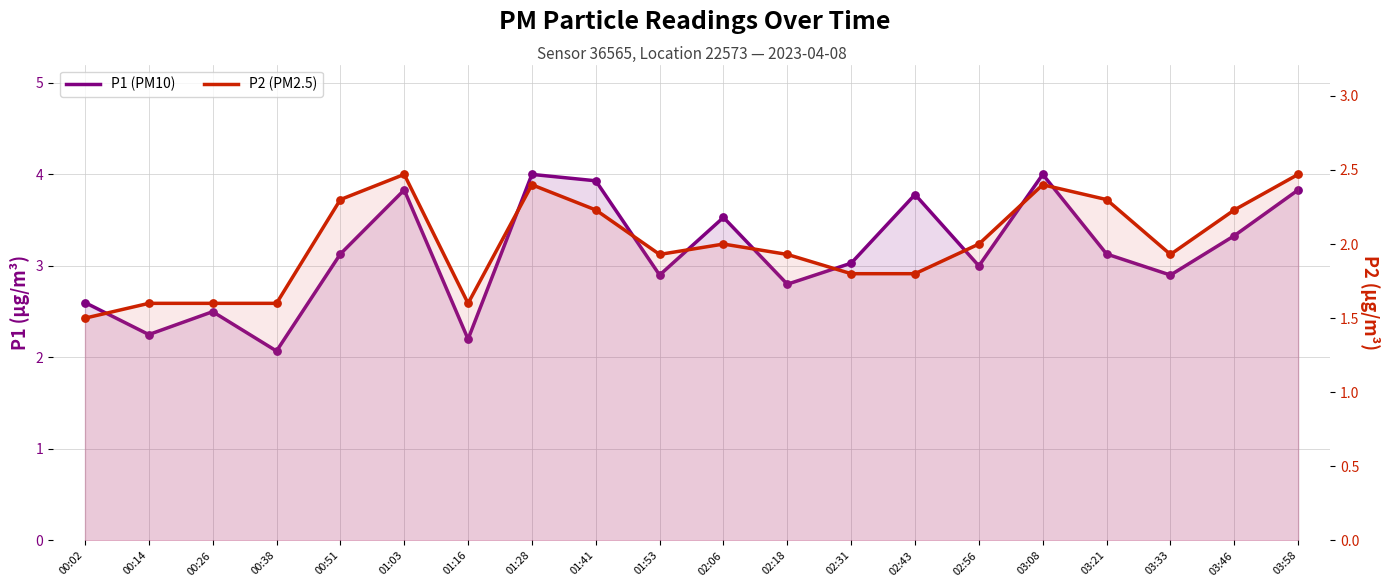

Which series has the largest total across all categories?

P1 (PM10)